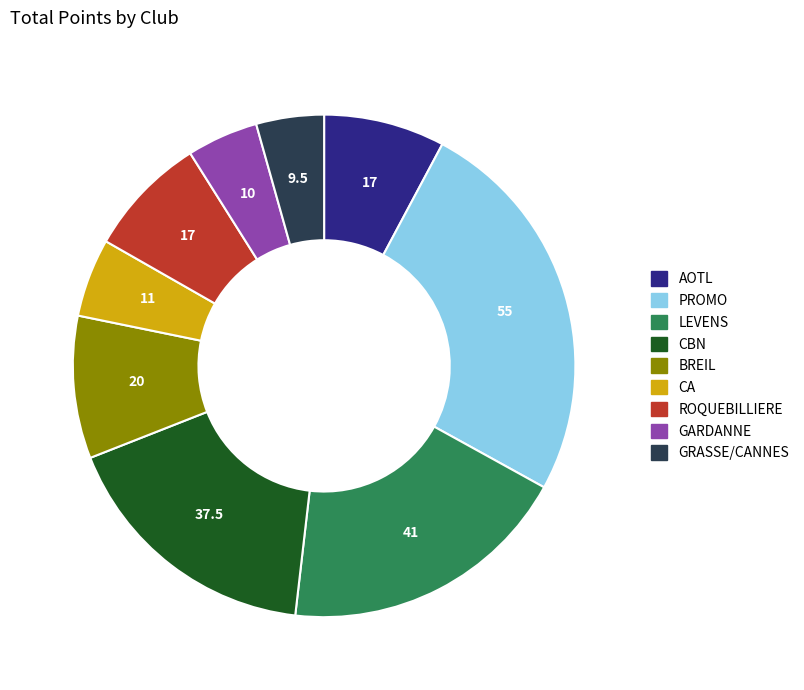

Which slice is the largest?

PROMO